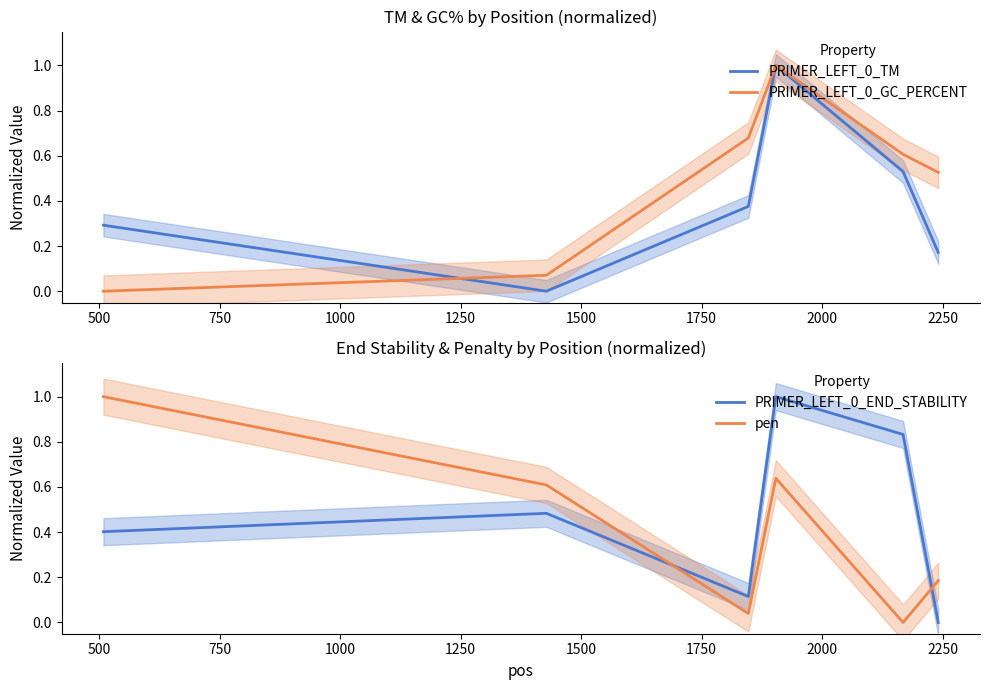

True or false: pen and PRIMER_LEFT_0_END_STABILITY cross at least once.

True